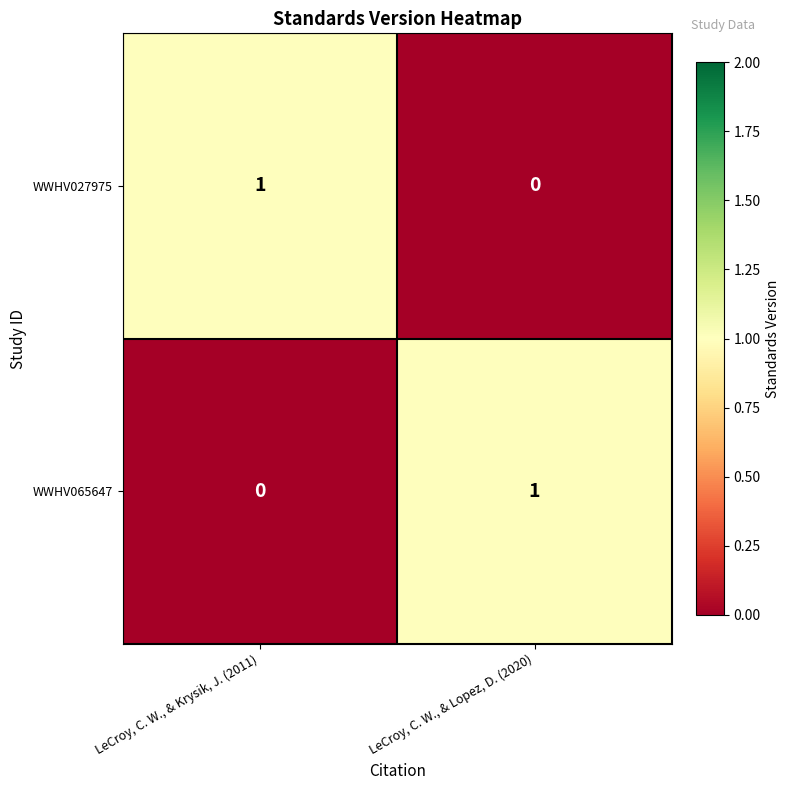

Reading left to right, list all the values displayed in this chart.

WWHV027975: 1	0
WWHV065647: 0	1